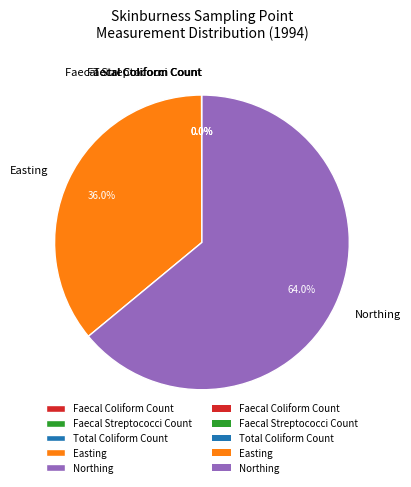

Is Northing the majority of the pie?

Yes